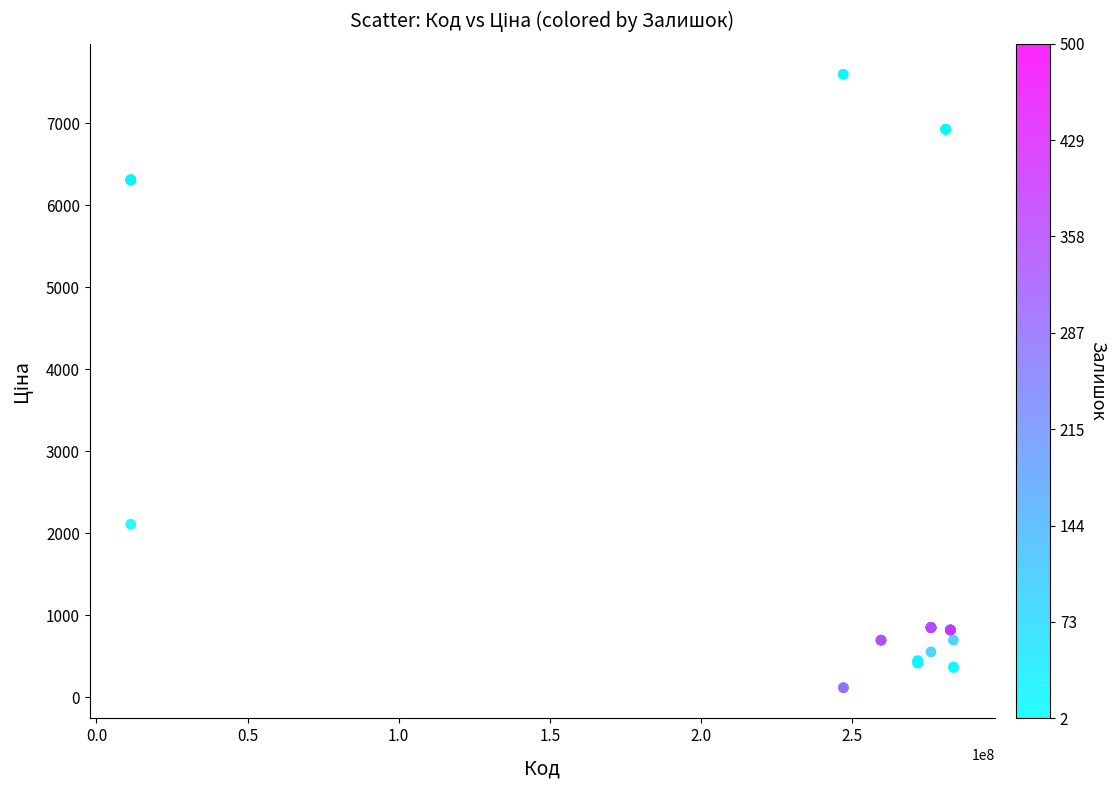

What Y value in the scatter plot is closest to 3855?

2108.4